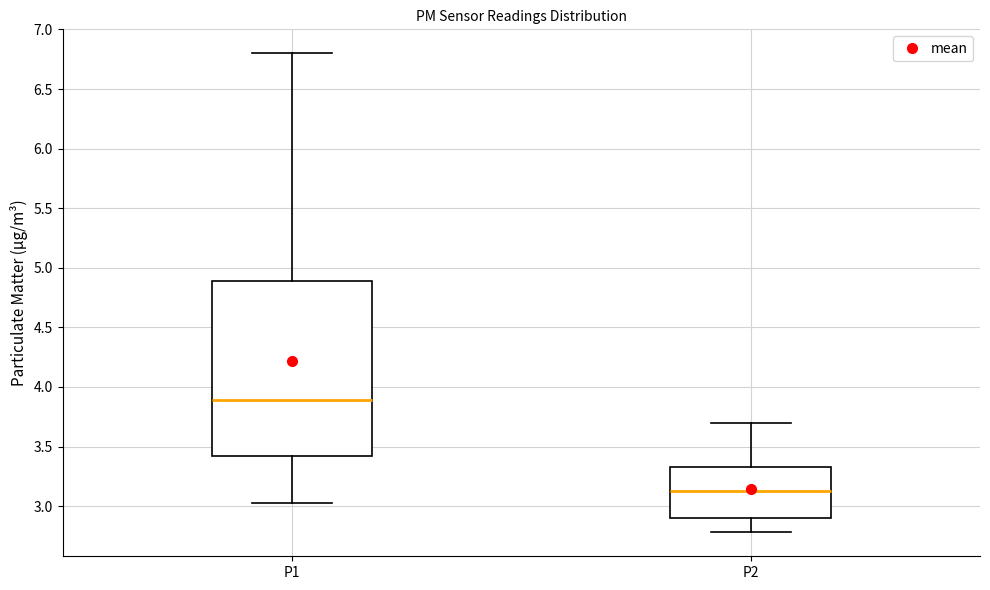

Reading left to right, transcribe this box plot: for each box, give where its median line is, the range the box spans, and where its two whiskers end, as read against the y-axis. The values are not printed on the chart, so give them approximately, as read against the axis.

P1: median 3.90, box 3.40 to 4.90, whiskers 3.05 to 6.80
P2: median 3.15, box 2.90 to 3.35, whiskers 2.80 to 3.70